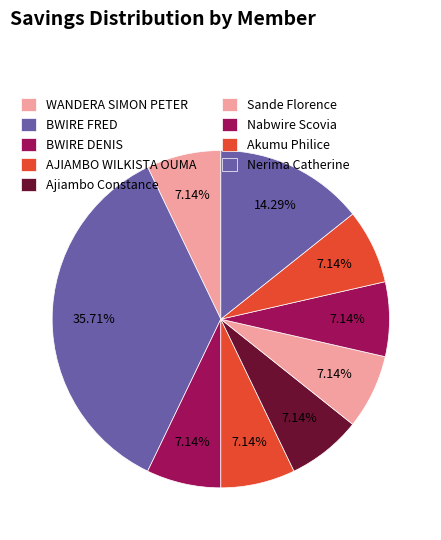

To the nearest percent, what is the average slice percentage?

11%